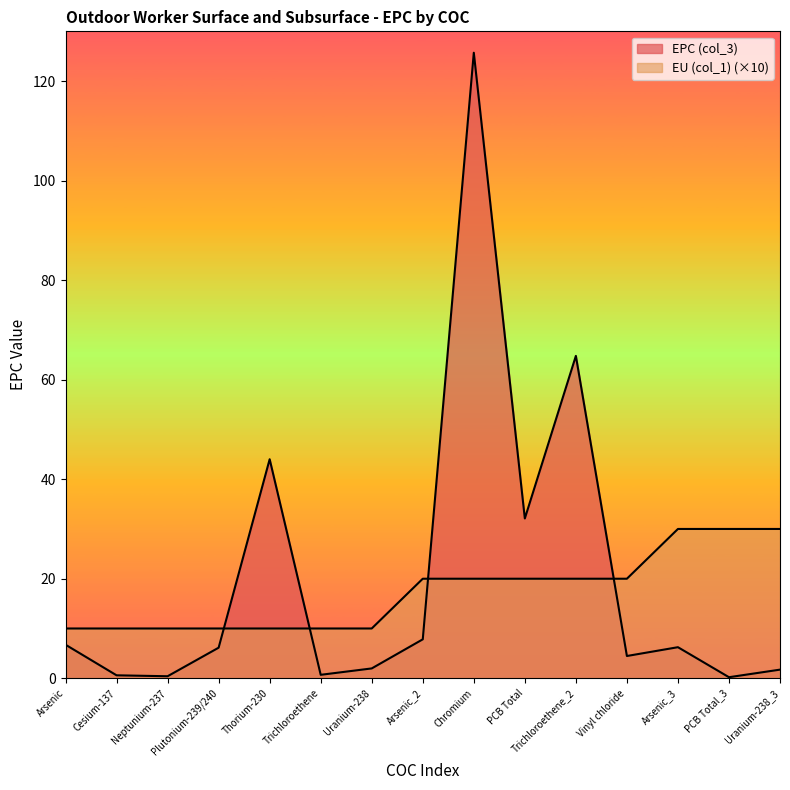

Reading left to right, extract all data points from this chart.

EPC (col_3): Arsenic=6.7	Cesium-137=0.6	Neptunium-237=0.4	Plutonium-239/240=6.1	Thorium-230=44.0	Trichloroethene=0.7	Uranium-238=2.0	Arsenic_2=7.8	Chromium=125.7	PCB Total=32.1	Trichloroethene_2=64.8	Vinyl chloride=4.5	Arsenic_3=6.2	PCB Total_3=0.2	Uranium-238_3=1.7
EU (col_1): Arsenic=10.0	Cesium-137=10.0	Neptunium-237=10.0	Plutonium-239/240=10.0	Thorium-230=10.0	Trichloroethene=10.0	Uranium-238=10.0	Arsenic_2=20.0	Chromium=20.0	PCB Total=20.0	Trichloroethene_2=20.0	Vinyl chloride=20.0	Arsenic_3=30.0	PCB Total_3=30.0	Uranium-238_3=30.0